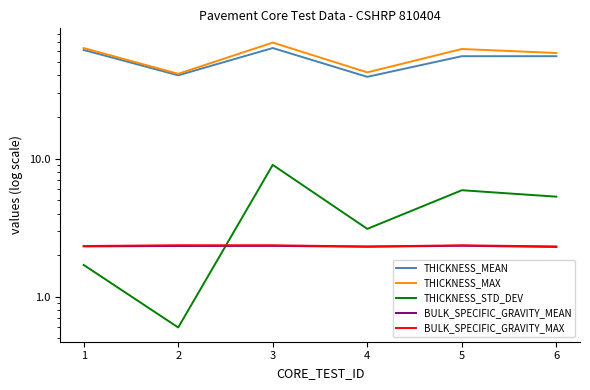

At which category does THICKNESS_STD_DEV reach its first local valley?

2